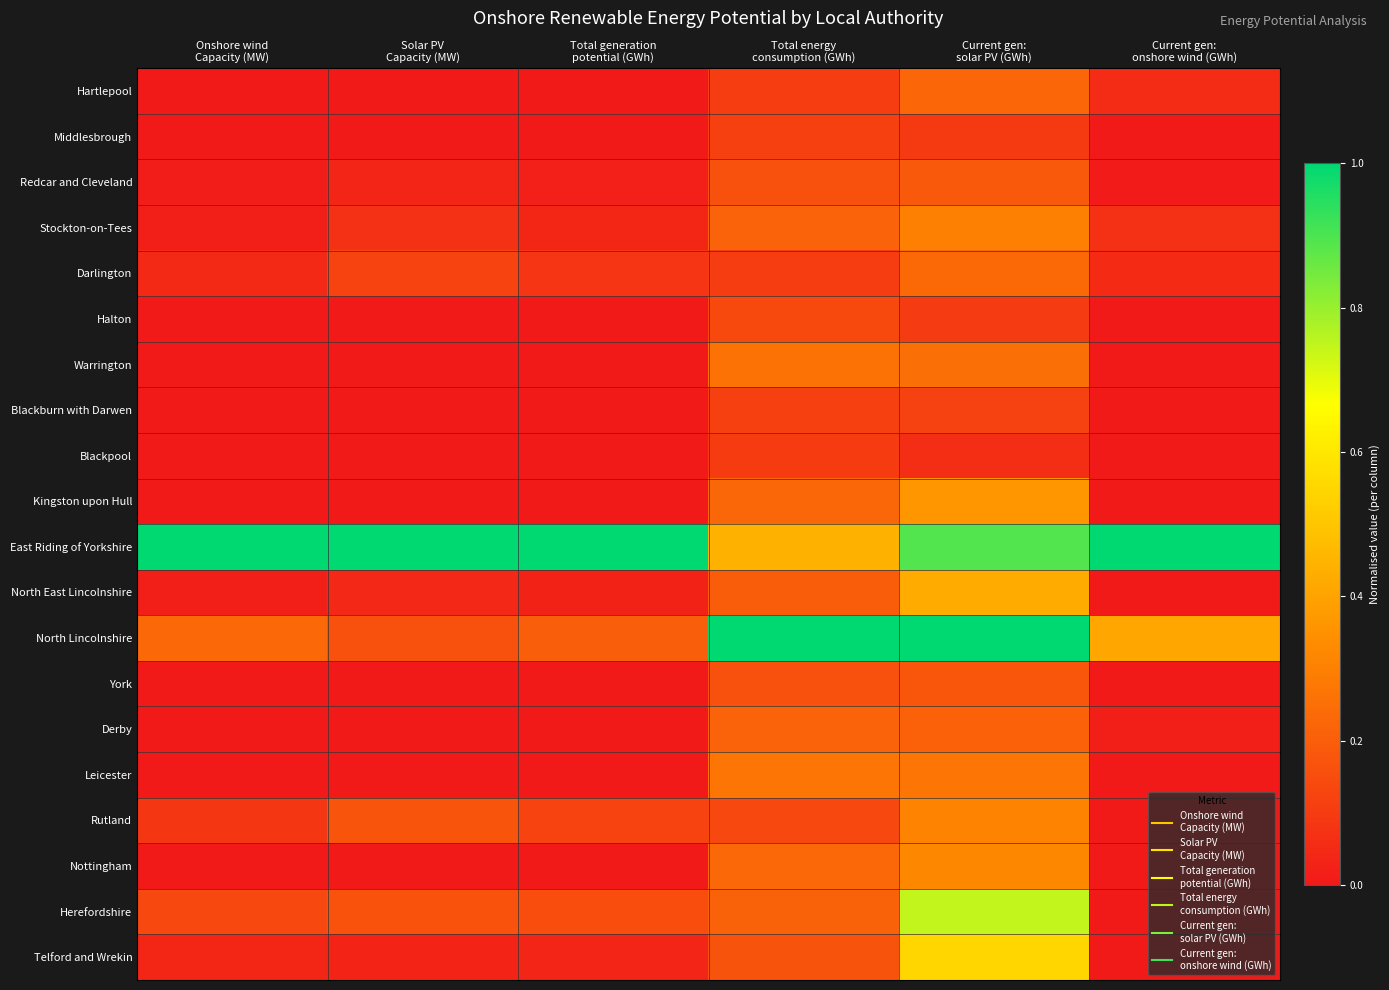

Rank the series by their maximum value, from lowest to highest.

Blackpool, Middlesbrough, Blackburn with Darwen, Halton, York, Redcar and Cleveland, Derby, Hartlepool, Darlington, Warrington, Leicester, Stockton-on-Tees, Rutland, Nottingham, Kingston upon Hull, North East Lincolnshire, Telford and Wrekin, Herefordshire, East Riding of Yorkshire, North Lincolnshire